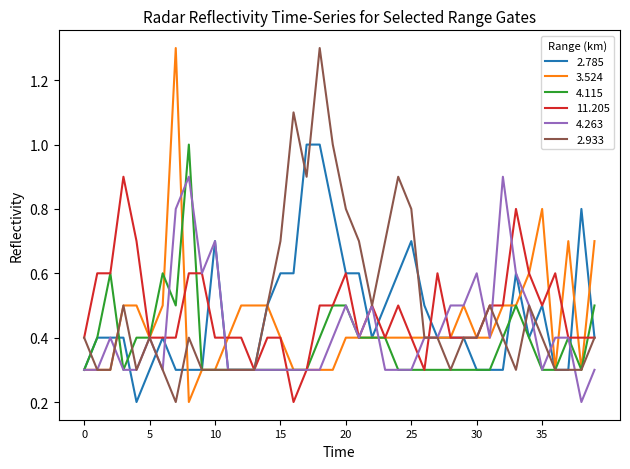

Reading left to right, transcribe all the data shown in this chart.

2.785: 0.3	0.4	0.4	0.4	0.2	0.3	0.4	0.3	0.3	0.3	0.7	0.3	0.3	0.3	0.5	0.6	0.6	1.0	1.0	0.8	0.6	0.6	0.4	0.5	0.6	0.7	0.5	0.4	0.4	0.4	0.3	0.3	0.3	0.6	0.4	0.5	0.3	0.3	0.8	0.4
3.524: 0.3	0.3	0.3	0.5	0.5	0.4	0.5	1.3	0.2	0.3	0.3	0.4	0.5	0.5	0.5	0.4	0.3	0.3	0.3	0.3	0.4	0.4	0.4	0.4	0.4	0.4	0.4	0.4	0.4	0.5	0.4	0.4	0.5	0.5	0.6	0.8	0.3	0.7	0.3	0.7
4.115: 0.3	0.4	0.6	0.3	0.4	0.4	0.6	0.5	1.0	0.3	0.3	0.3	0.3	0.3	0.3	0.3	0.3	0.3	0.4	0.5	0.5	0.4	0.4	0.4	0.3	0.3	0.3	0.3	0.3	0.3	0.3	0.3	0.4	0.5	0.4	0.3	0.3	0.4	0.3	0.5
11.205: 0.4	0.6	0.6	0.9	0.7	0.4	0.4	0.4	0.6	0.6	0.4	0.4	0.4	0.3	0.4	0.4	0.2	0.3	0.5	0.5	0.6	0.4	0.5	0.4	0.5	0.4	0.3	0.6	0.4	0.4	0.4	0.5	0.5	0.8	0.6	0.5	0.6	0.4	0.4	0.4
4.263: 0.3	0.3	0.4	0.3	0.3	0.4	0.3	0.8	0.9	0.6	0.7	0.3	0.3	0.3	0.3	0.3	0.3	0.3	0.3	0.4	0.5	0.4	0.5	0.3	0.3	0.3	0.4	0.4	0.5	0.5	0.6	0.4	0.9	0.6	0.5	0.3	0.4	0.4	0.2	0.3
2.933: 0.4	0.3	0.3	0.5	0.3	0.4	0.3	0.2	0.4	0.3	0.3	0.3	0.3	0.3	0.5	0.7	1.1	0.9	1.3	1.0	0.8	0.7	0.5	0.7	0.9	0.8	0.4	0.4	0.3	0.4	0.4	0.5	0.4	0.3	0.5	0.4	0.3	0.3	0.3	0.4